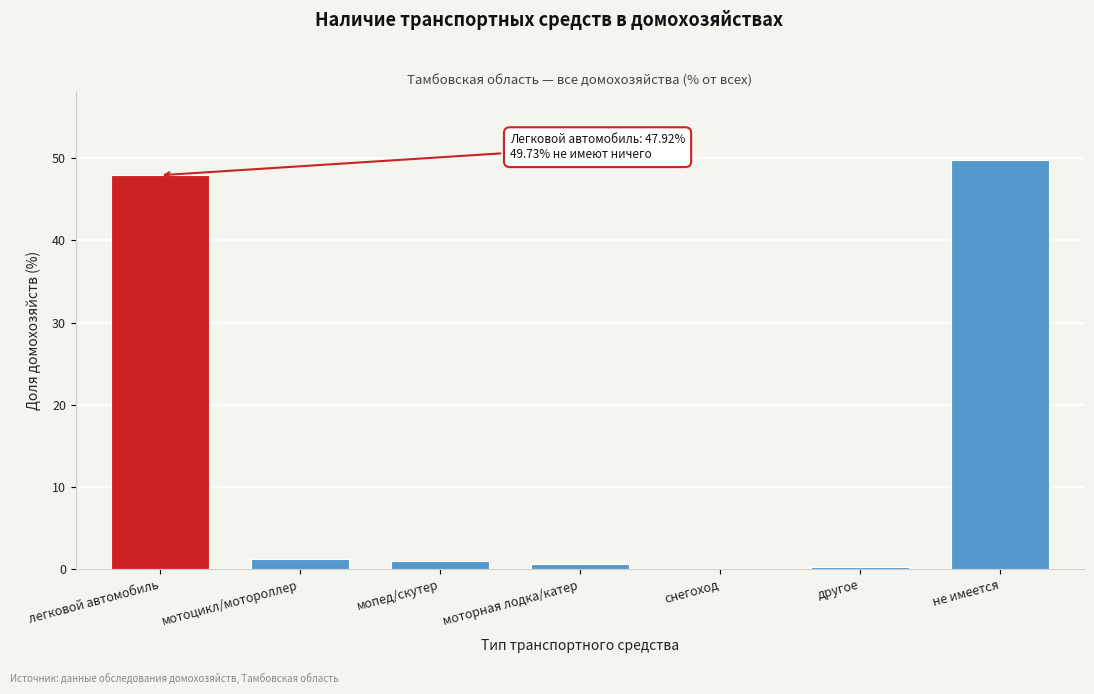

What is the sum of all values?

100.7